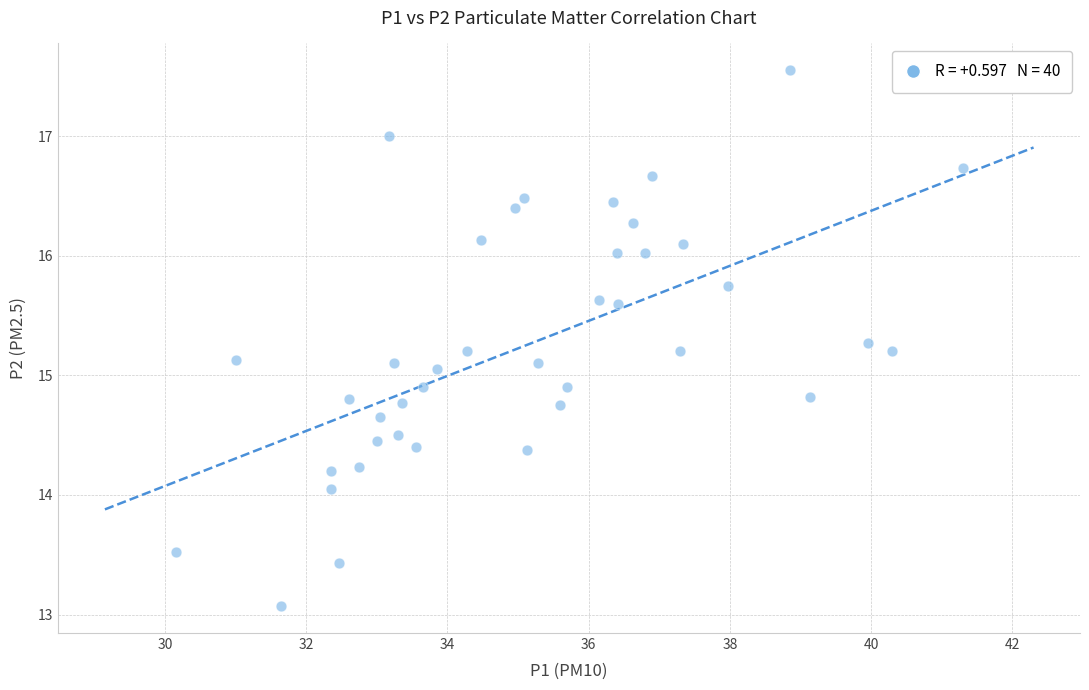

What is the range of X values (max minus min)?

11.1